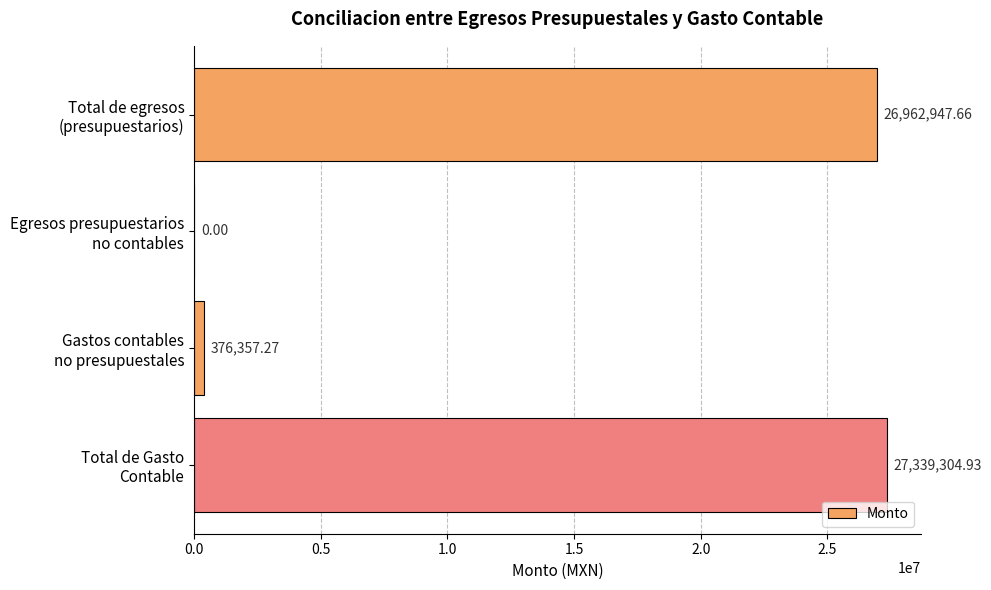

Are the bars horizontal?

Yes